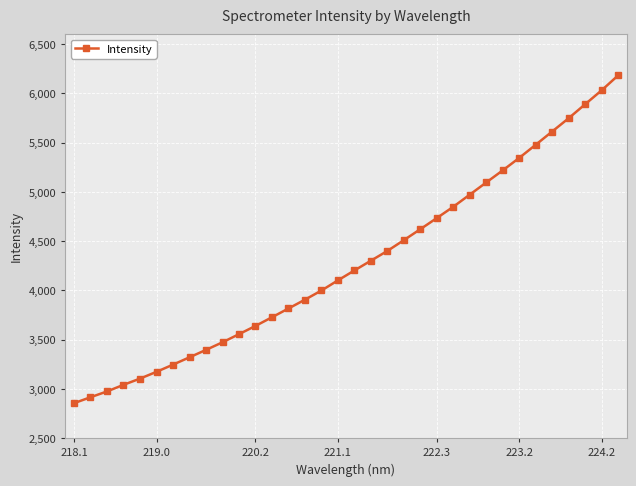

How many values exceed 4202?

17